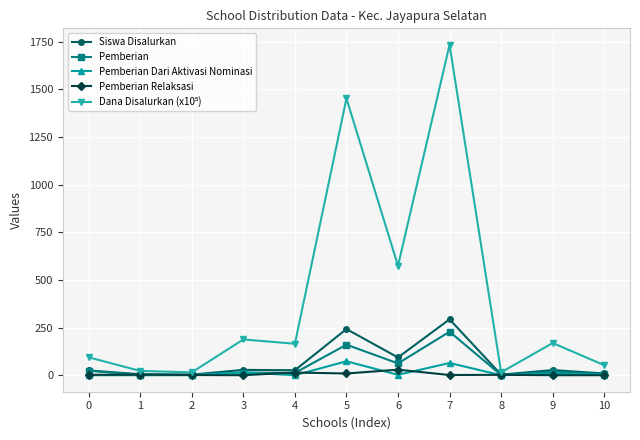

What is the maximum value for Pemberian?

228.0